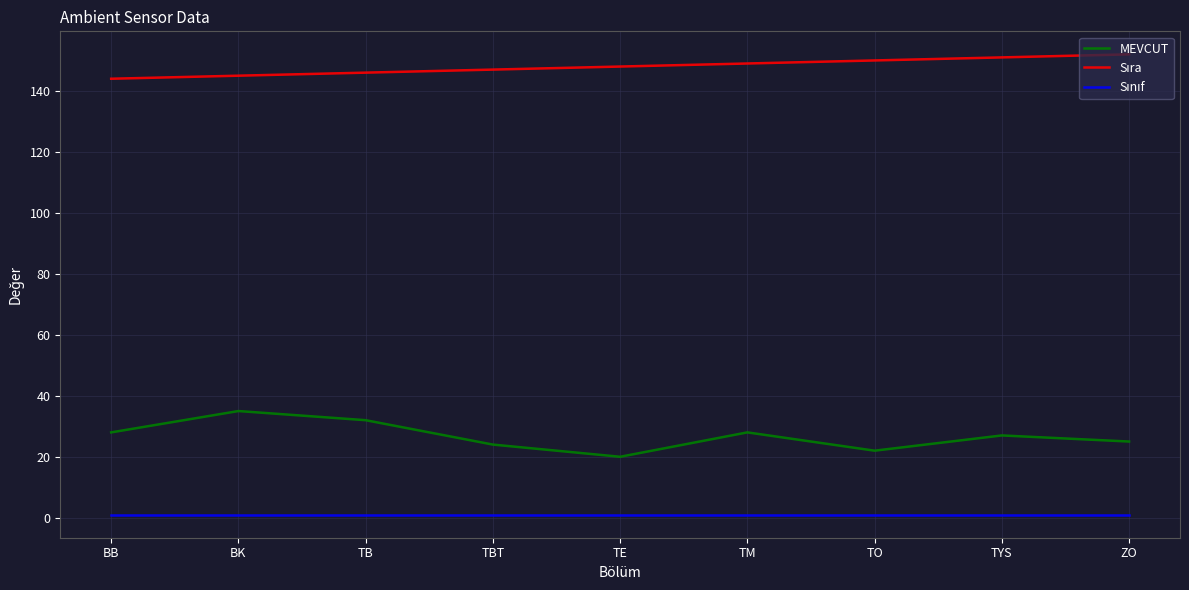

The MEVCUT series shows 5 at TO. True or false?

False